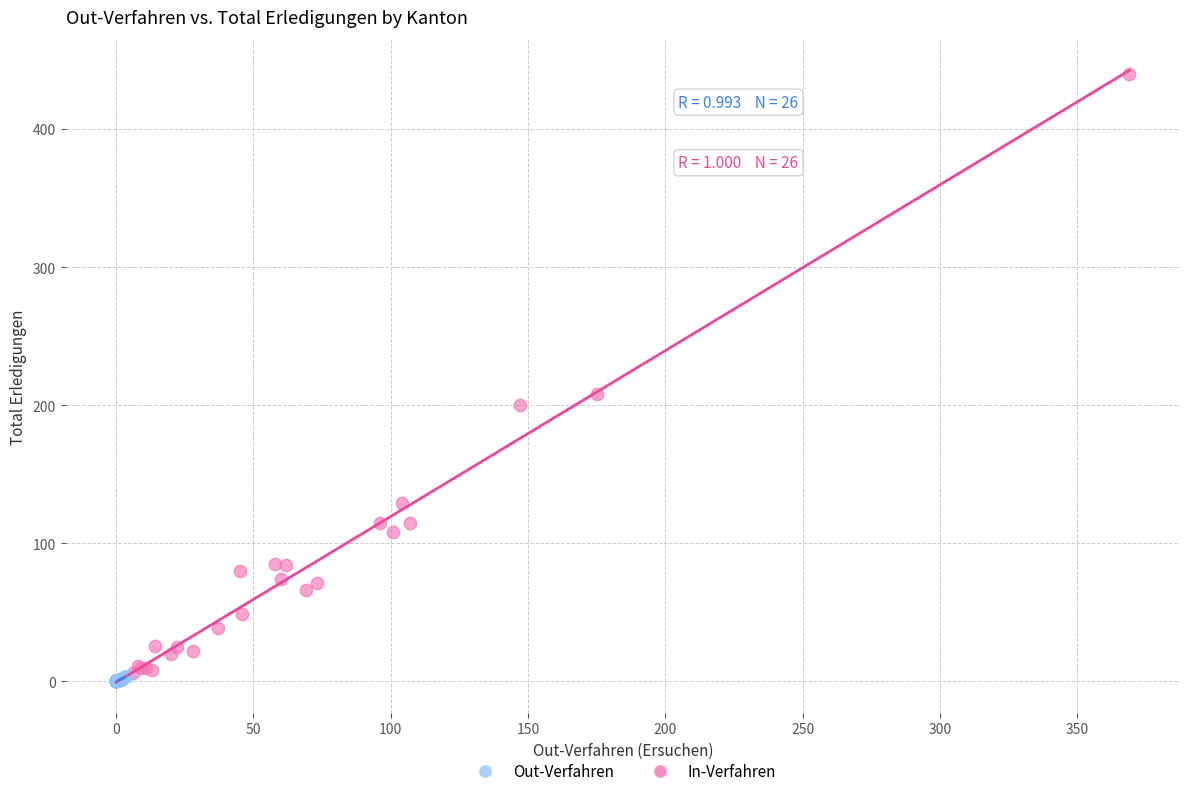

Which series has the widest spread of Y values?

Out-Verfahren